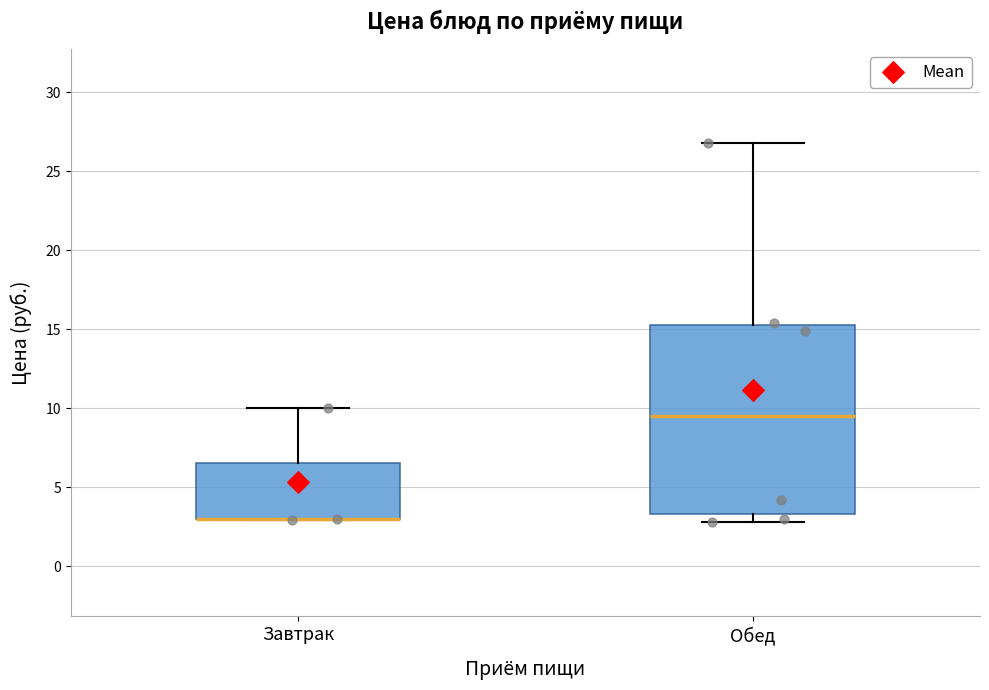

Where does the median line of the box for Обед sit on the y-axis? The values are not printed on the chart, so give them approximately, as read against the axis.

9.5